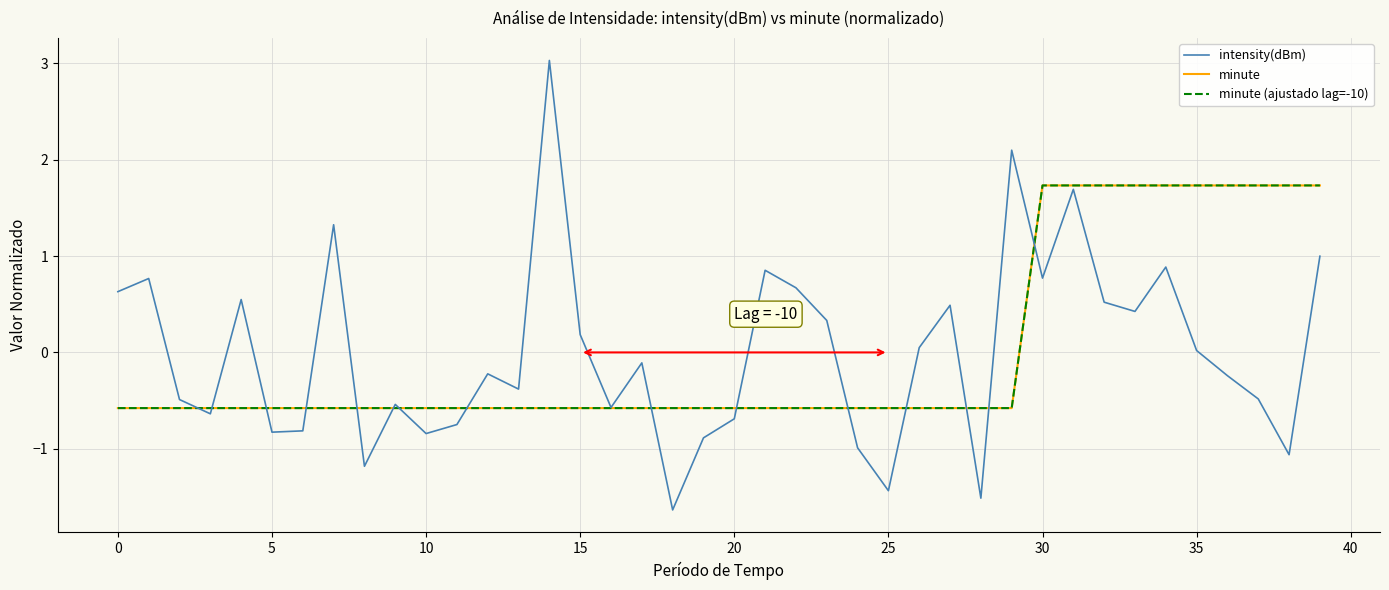

Reading left to right, what are all the values shown in this chart?

intensity(dBm): 0.6	0.8	-0.5	-0.6	0.5	-0.8	-0.8	1.3	-1.2	-0.5	-0.8	-0.7	-0.2	-0.4	3.0	0.2	-0.6	-0.1	-1.6	-0.9	-0.7	0.9	0.7	0.3	-1.0	-1.4	0.0	0.5	-1.5	2.1	0.8	1.7	0.5	0.4	0.9	0.0	-0.2	-0.5	-1.1	1.0
minute: -0.6	-0.6	-0.6	-0.6	-0.6	-0.6	-0.6	-0.6	-0.6	-0.6	-0.6	-0.6	-0.6	-0.6	-0.6	-0.6	-0.6	-0.6	-0.6	-0.6	-0.6	-0.6	-0.6	-0.6	-0.6	-0.6	-0.6	-0.6	-0.6	-0.6	1.7	1.7	1.7	1.7	1.7	1.7	1.7	1.7	1.7	1.7
minute (ajustado lag=-10): -0.6	-0.6	-0.6	-0.6	-0.6	-0.6	-0.6	-0.6	-0.6	-0.6	-0.6	-0.6	-0.6	-0.6	-0.6	-0.6	-0.6	-0.6	-0.6	-0.6	-0.6	-0.6	-0.6	-0.6	-0.6	-0.6	-0.6	-0.6	-0.6	-0.6	1.7	1.7	1.7	1.7	1.7	1.7	1.7	1.7	1.7	1.7